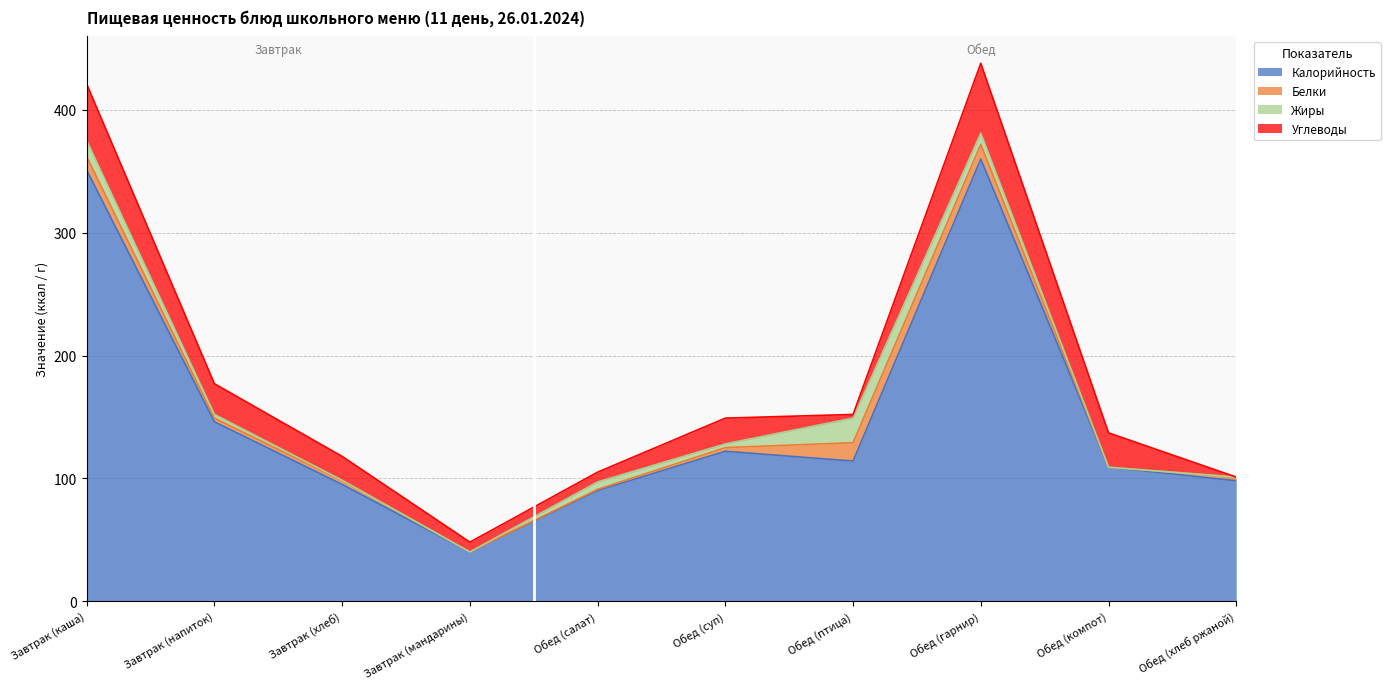

Rank the categories by Белки value from lowest to highest.

Завтрак (мандарины), Обед (компот), Обед (салат), Завтрак (напиток), Обед (суп), Обед (хлеб ржаной), Завтрак (хлеб), Завтрак (каша), Обед (гарнир), Обед (птица)